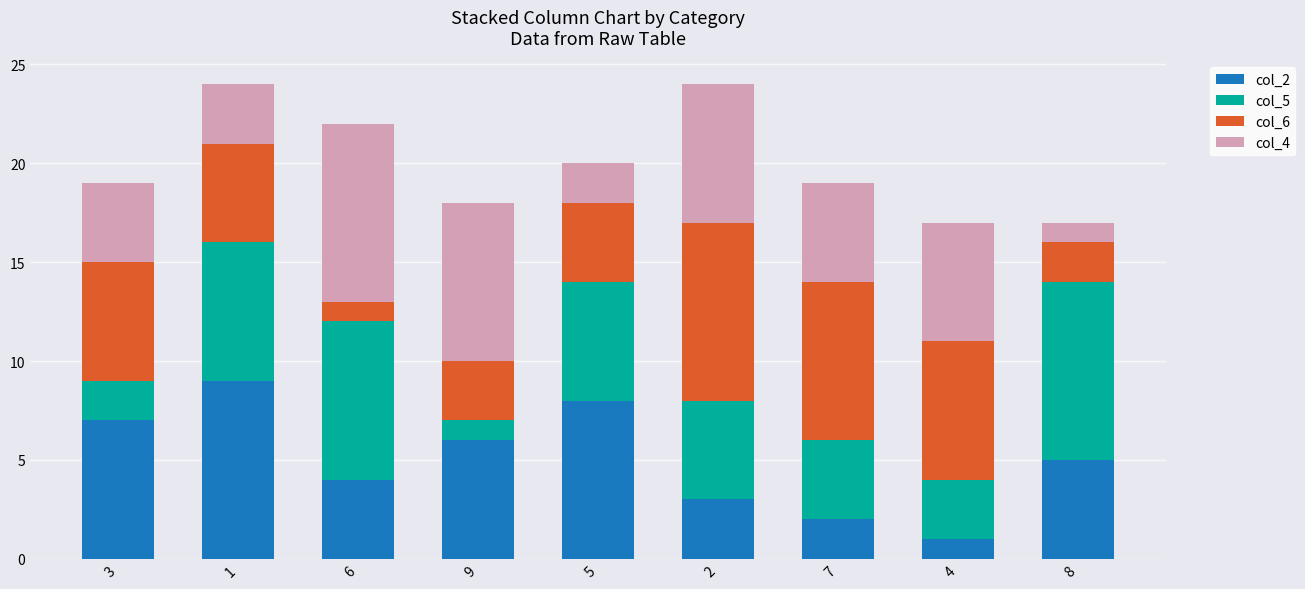

The col_2 series shows 9 at 1. True or false?

True